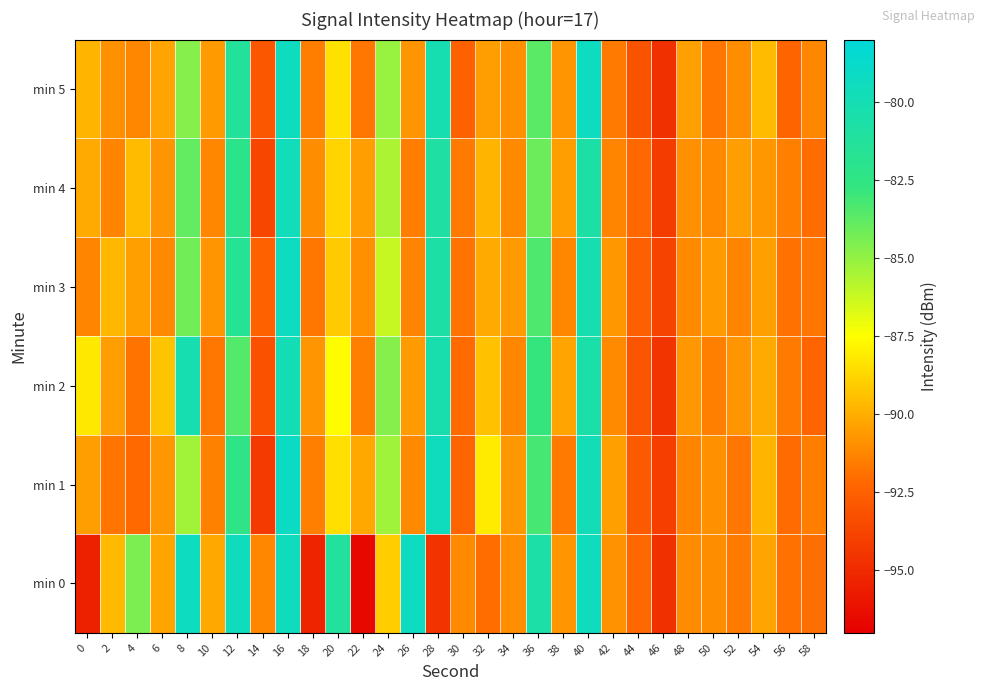

Reading left to right, extract all data points from this chart.

min 0: 0=-95.4	2=-89.6	4=-84.5	6=-90.3	8=-79.3	10=-90.2	12=-79.5	14=-91.2	16=-79.5	18=-95.3	20=-81.2	22=-96.5	24=-89.0	26=-79.3	28=-94.6	30=-91.1	32=-92.0	34=-91.0	36=-80.6	38=-90.8	40=-79.5	42=-90.8	44=-92.2	46=-94.7	48=-91.0	50=-91.0	52=-91.6	54=-90.3	56=-91.9	58=-92.0
min 1: 0=-90.5	2=-91.8	4=-92.1	6=-90.7	8=-85.3	10=-91.4	12=-82.4	14=-94.3	16=-79.2	18=-91.4	20=-88.5	22=-90.2	24=-85.3	26=-91.1	28=-79.5	30=-92.3	32=-88.1	34=-90.7	36=-83.2	38=-91.6	40=-79.8	42=-90.4	44=-92.8	46=-94.1	48=-91.3	50=-90.9	52=-91.7	54=-89.8	56=-92.1	58=-91.5
min 2: 0=-88.2	2=-90.5	4=-91.8	6=-89.3	8=-80.1	10=-91.7	12=-83.5	14=-93.2	16=-79.9	18=-90.8	20=-87.6	22=-91.4	24=-84.7	26=-90.6	28=-80.3	30=-92.1	32=-89.4	34=-91.2	36=-82.8	38=-90.3	40=-80.5	42=-91.1	44=-93.0	46=-94.5	48=-90.7	50=-91.4	52=-90.8	54=-90.1	56=-91.6	58=-92.3
min 3: 0=-91.3	2=-89.7	4=-90.4	6=-91.1	8=-84.2	10=-90.8	12=-81.6	14=-92.4	16=-79.3	18=-91.7	20=-89.1	22=-90.9	24=-86.2	26=-91.3	28=-80.7	30=-91.8	32=-90.1	34=-90.6	36=-83.4	38=-91.2	40=-80.2	42=-90.7	44=-92.5	46=-93.8	48=-91.1	50=-90.6	52=-91.3	54=-90.4	56=-91.9	58=-91.7
min 4: 0=-90.1	2=-91.3	4=-89.6	6=-90.8	8=-83.9	10=-91.2	12=-82.1	14=-93.7	16=-79.6	18=-91.0	20=-88.8	22=-90.5	24=-85.6	26=-91.5	28=-80.9	30=-91.6	32=-89.8	34=-91.1	36=-84.1	38=-90.5	40=-80.7	42=-91.3	44=-92.2	46=-94.2	48=-90.9	50=-91.1	52=-90.5	54=-90.7	56=-91.4	58=-92.0
min 5: 0=-89.8	2=-90.9	4=-91.2	6=-90.3	8=-84.7	10=-90.6	12=-81.3	14=-92.9	16=-79.4	18=-91.5	20=-88.4	22=-91.7	24=-85.1	26=-90.8	28=-80.1	30=-92.4	32=-90.5	34=-90.9	36=-83.7	38=-90.8	40=-79.3	42=-91.6	44=-93.1	46=-94.7	48=-90.4	50=-91.7	52=-91.0	54=-89.6	56=-92.3	58=-91.2